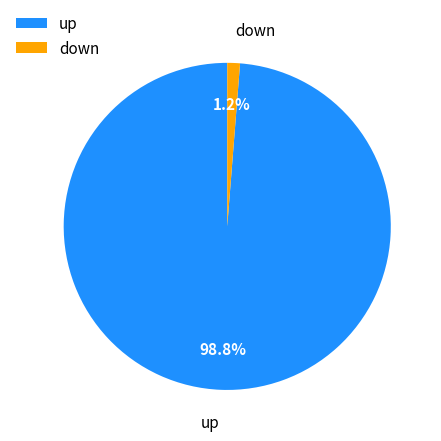

To the nearest percent, what is the difference between the down and up slice percentages?

97%